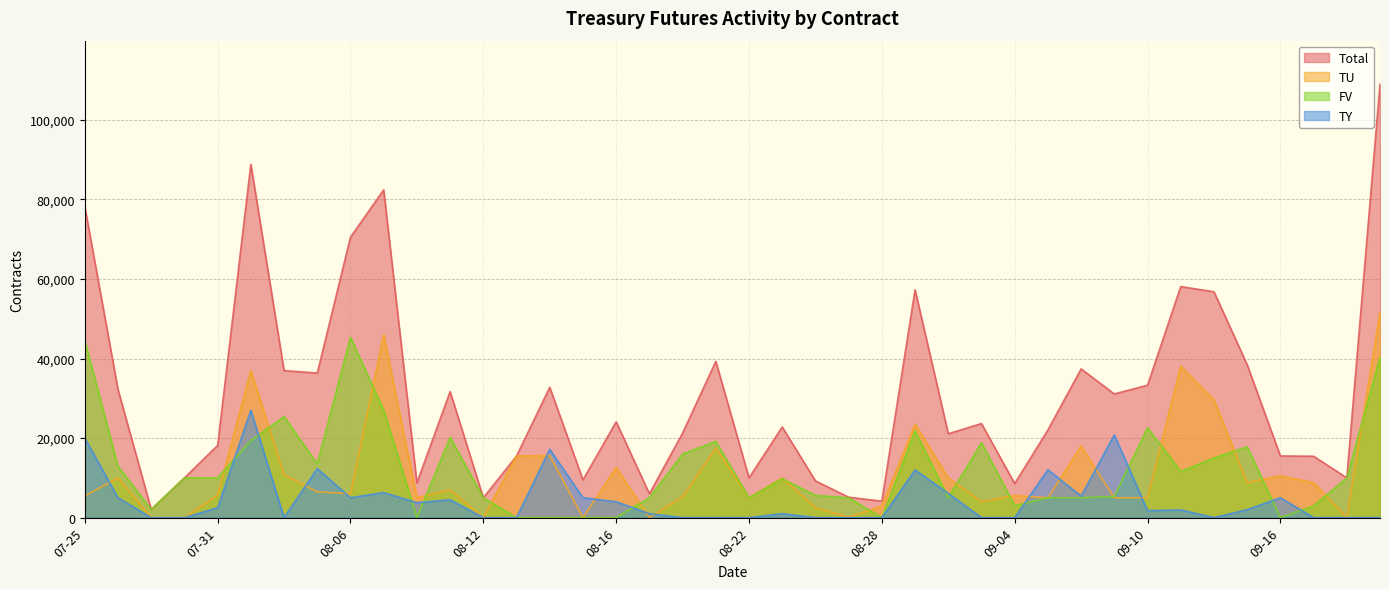

The FV series shows 5600 at 2024-08-26. True or false?

True